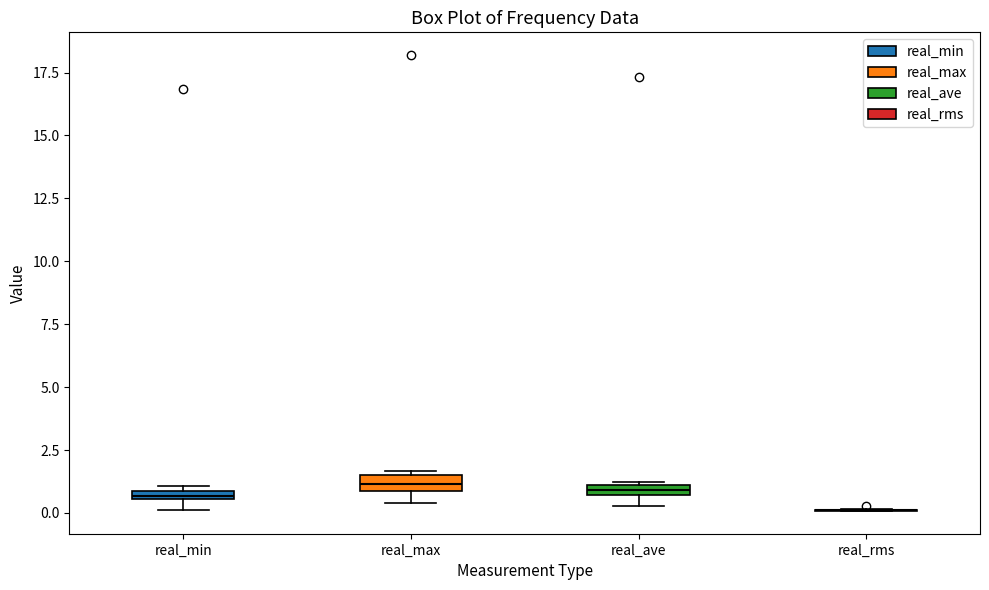

Where is the lower edge of the box for real_min on the y-axis? The values are not printed on the chart, so give them approximately, as read against the axis.

0.5